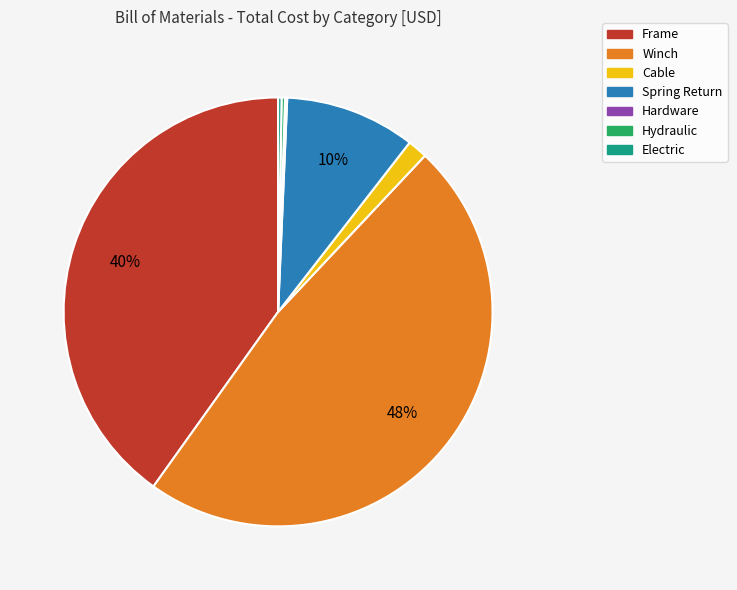

To the nearest percent, what percentage of the pie is Cable?

1%